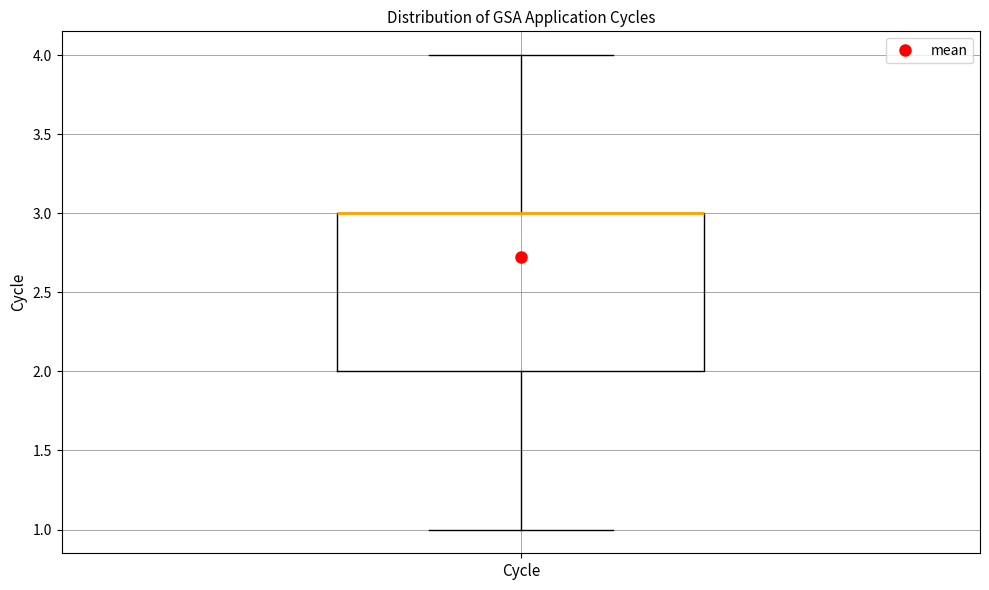

Read this box plot against the y-axis: the position of the median line, the range covered by the box, and the ends of both whiskers. The values are not printed on the chart, so give them approximately, as read against the axis.

median 3 (drawn on the box's upper edge), box 2 to 3, whiskers 1 to 4